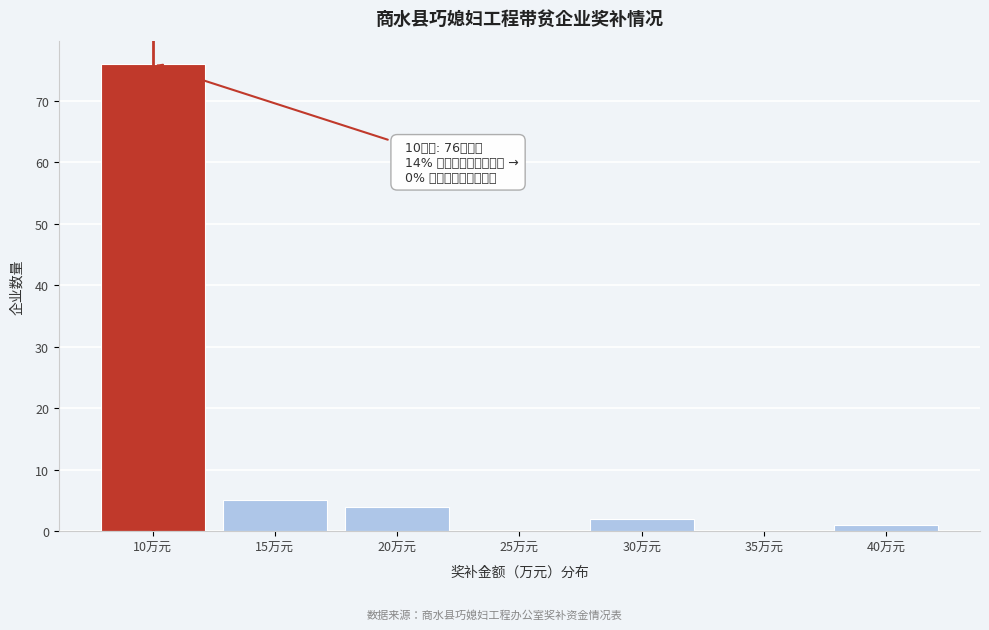

Which range on the x-axis has the tallest bar?

7.5 to 12.5